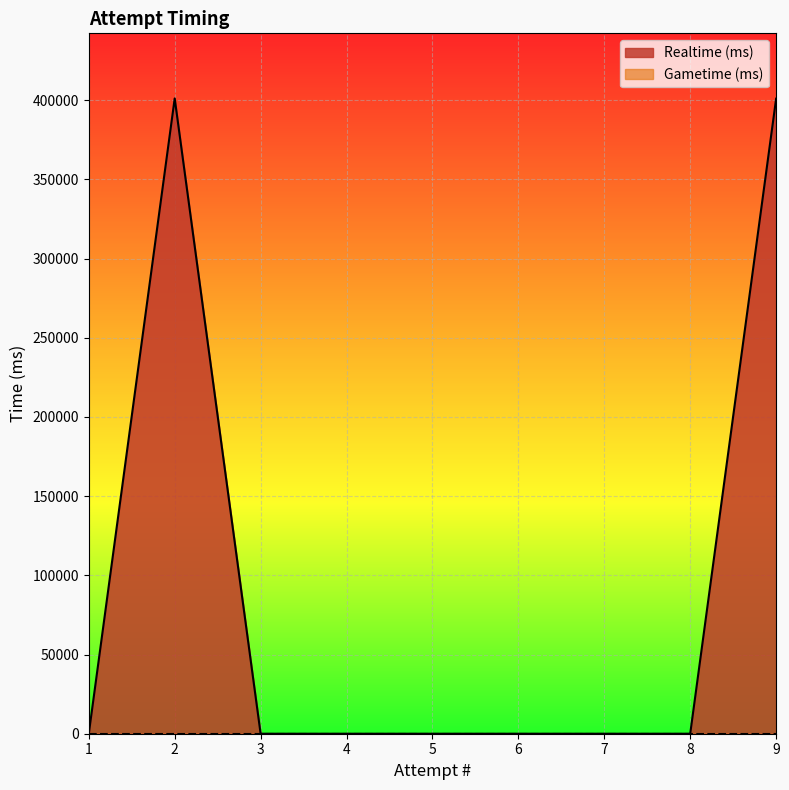

What are all the series names shown in the legend?

Realtime (ms), Gametime (ms)